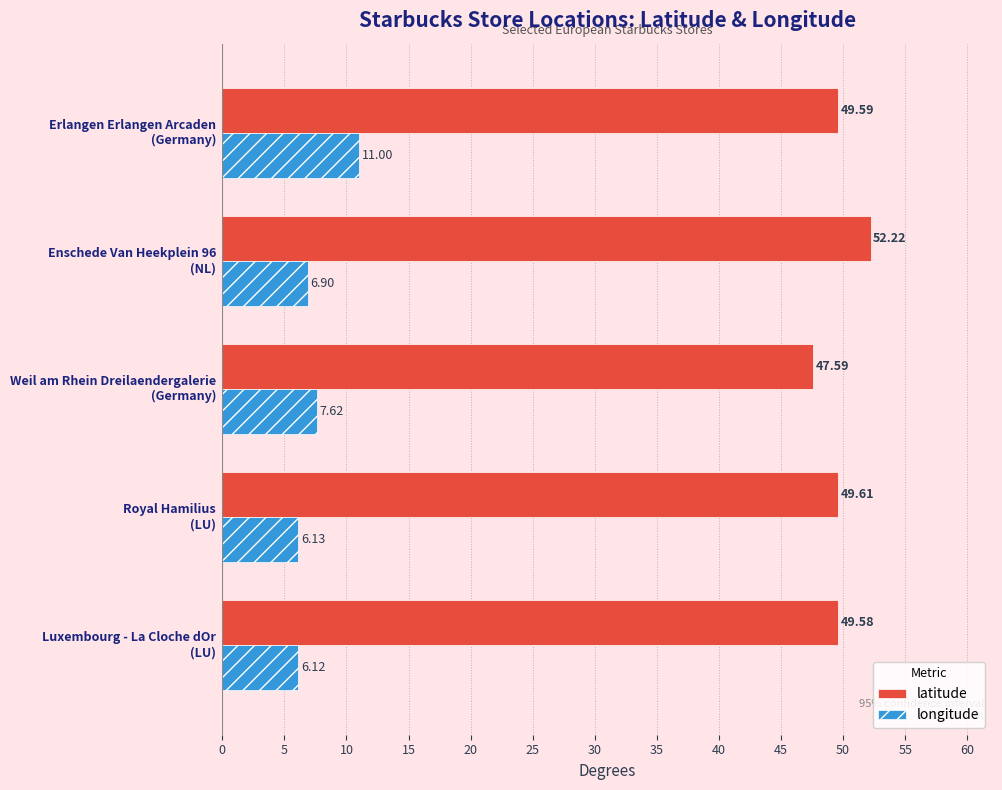

Which series has the widest spread of values?

longitude